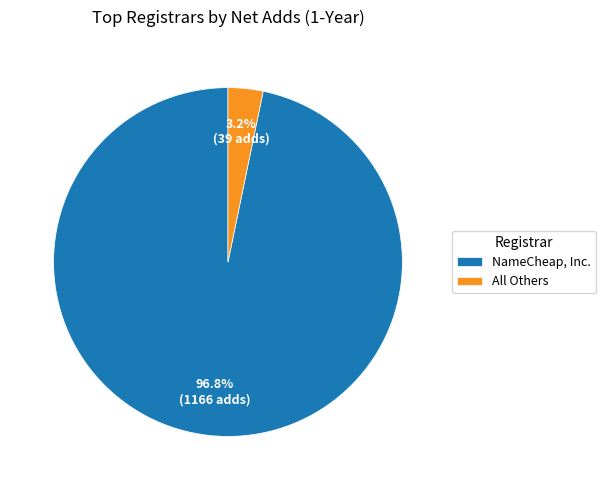

Which slice represents more than half of the pie?

NameCheap, Inc.